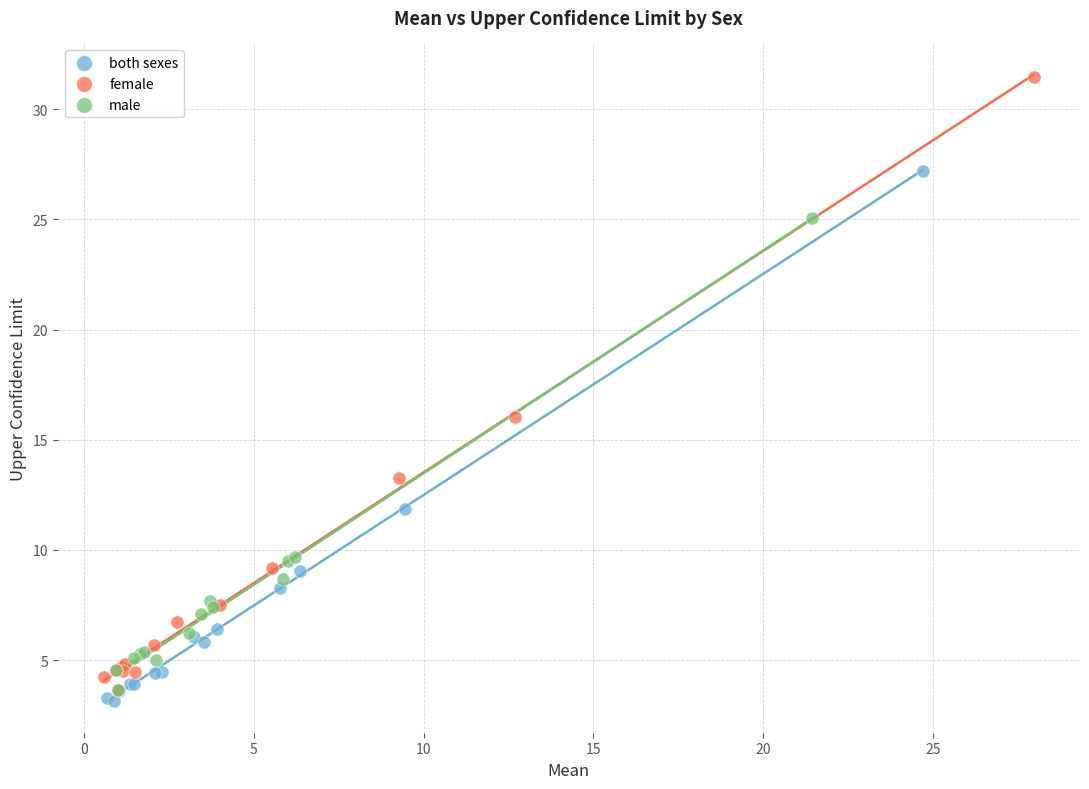

Which series contains the lowest Y value?

both sexes